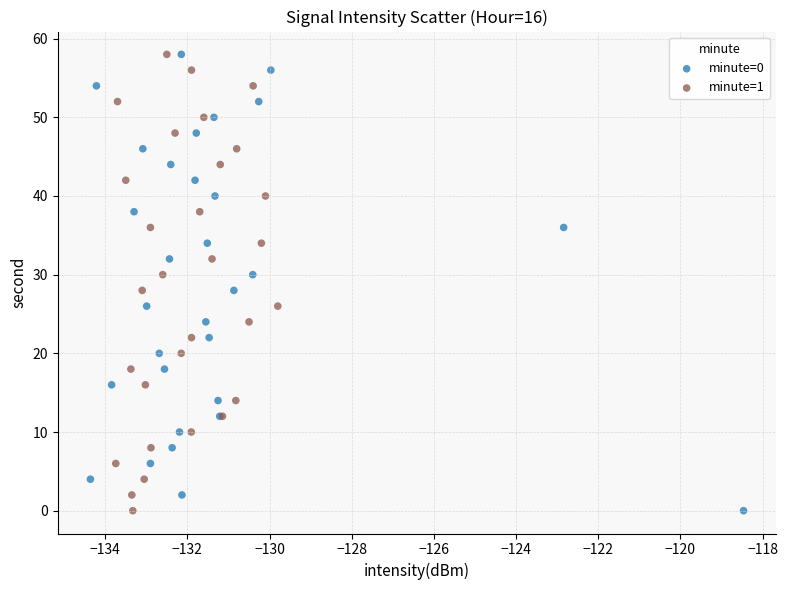

What are all the series names shown in the legend?

minute=0, minute=1